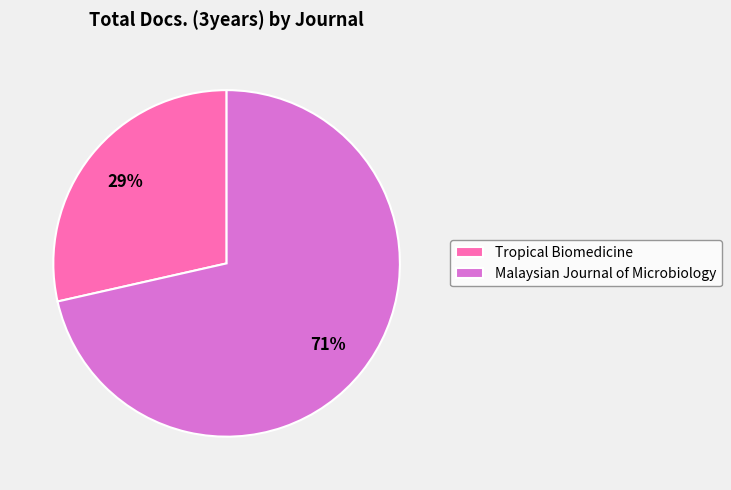

Rank the categories by value from highest to lowest.

Malaysian Journal of Microbiology, Tropical Biomedicine